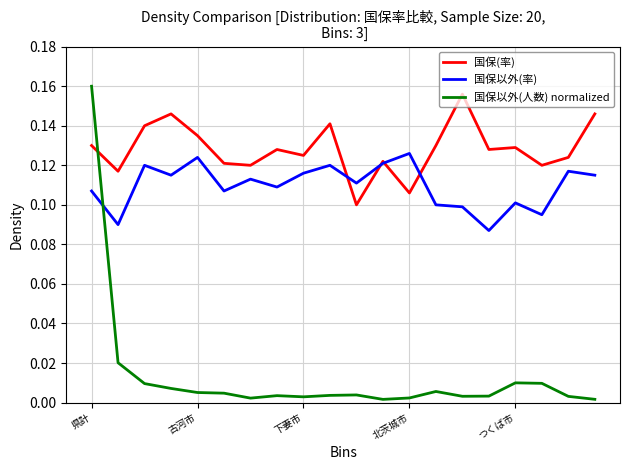

Count the number of data series in this chart.

3